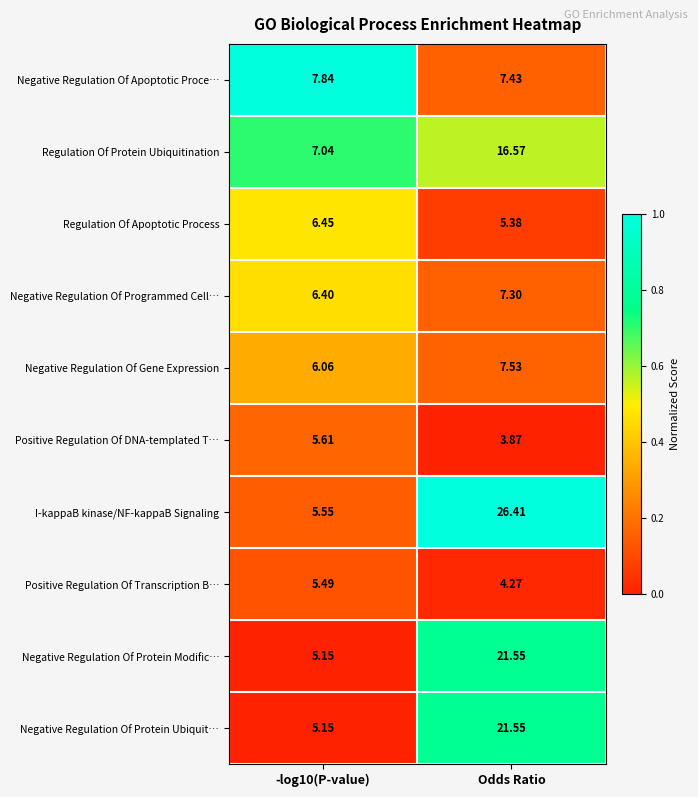

Which series has the largest range (max minus min)?

I-kappaB kinase/NF-kappaB Signaling